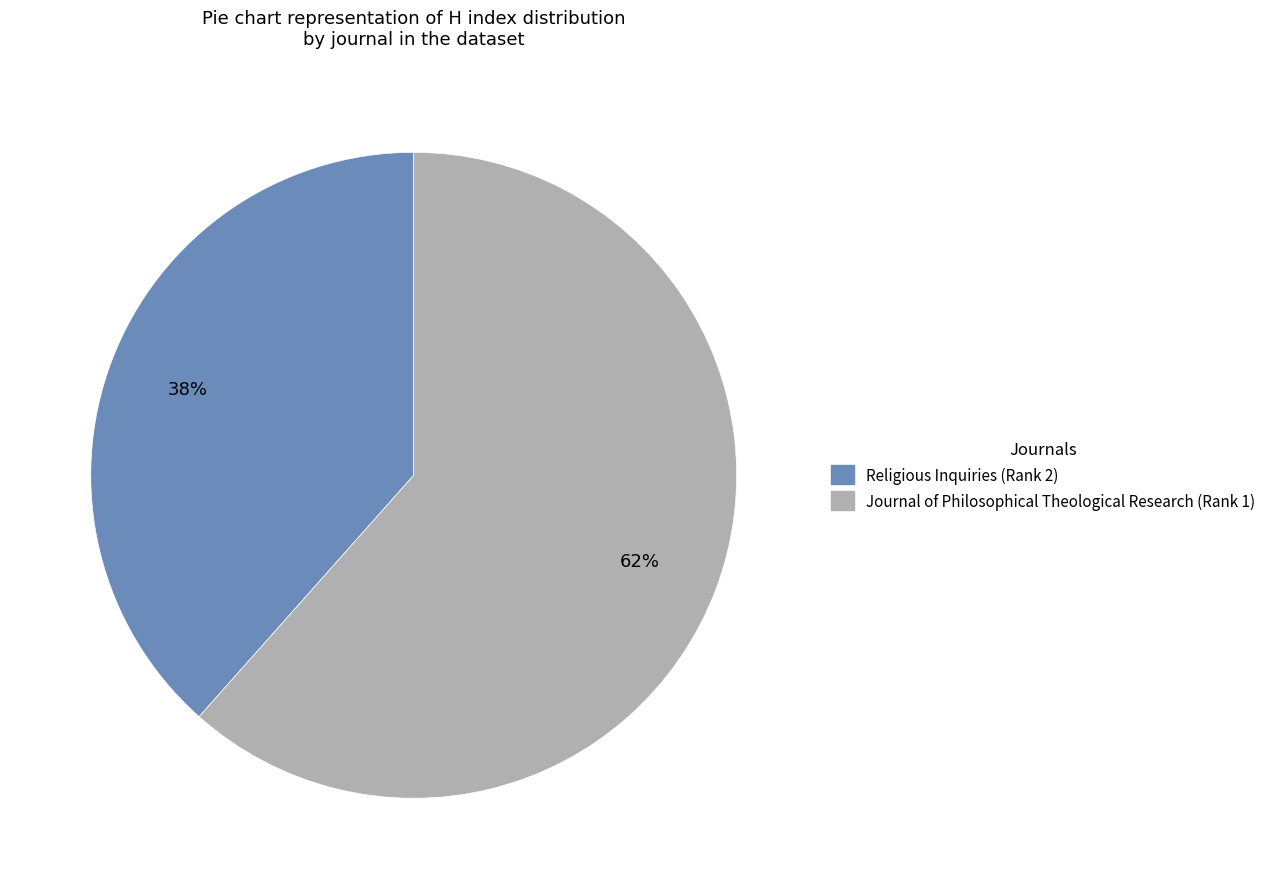

Is Religious Inquiries (Rank 2) the majority of the pie?

No